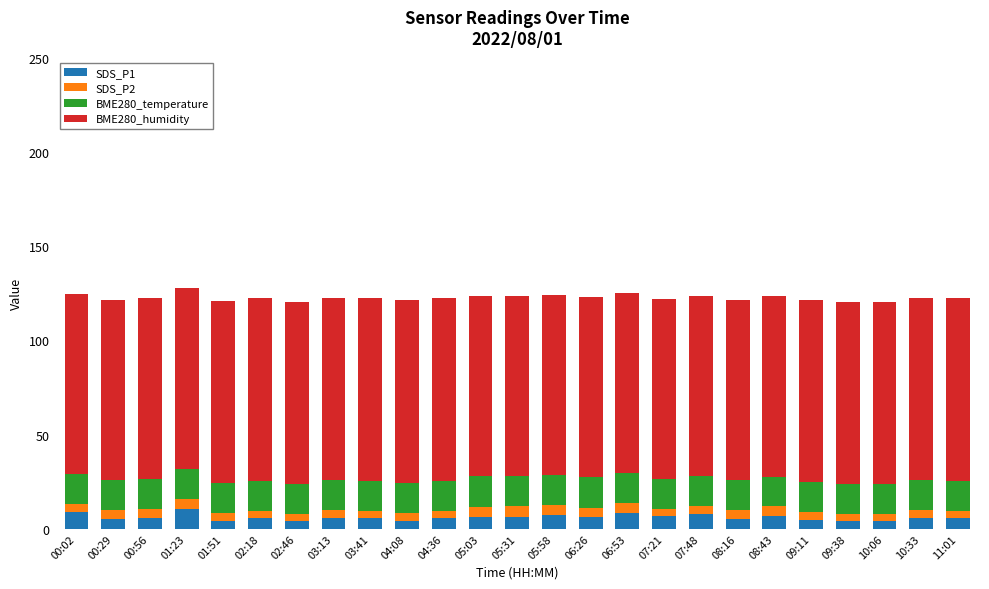

Count the number of data series in this chart.

4